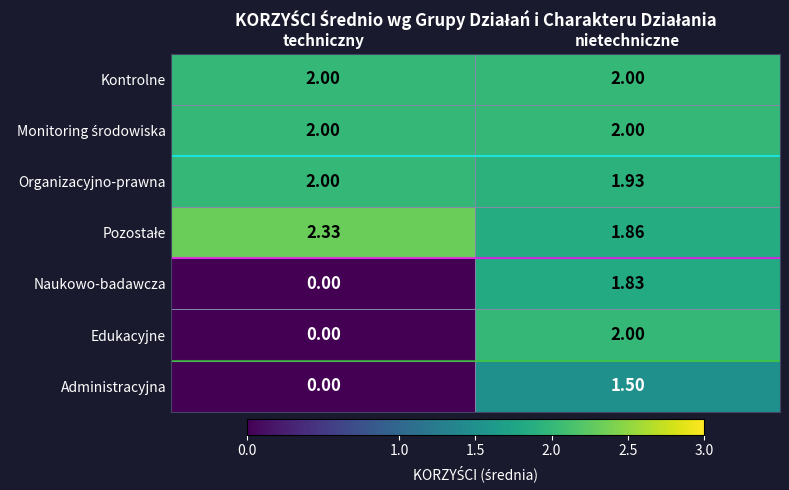

Rank the categories by Edukacyjne value from highest to lowest.

nietechniczne, techniczny